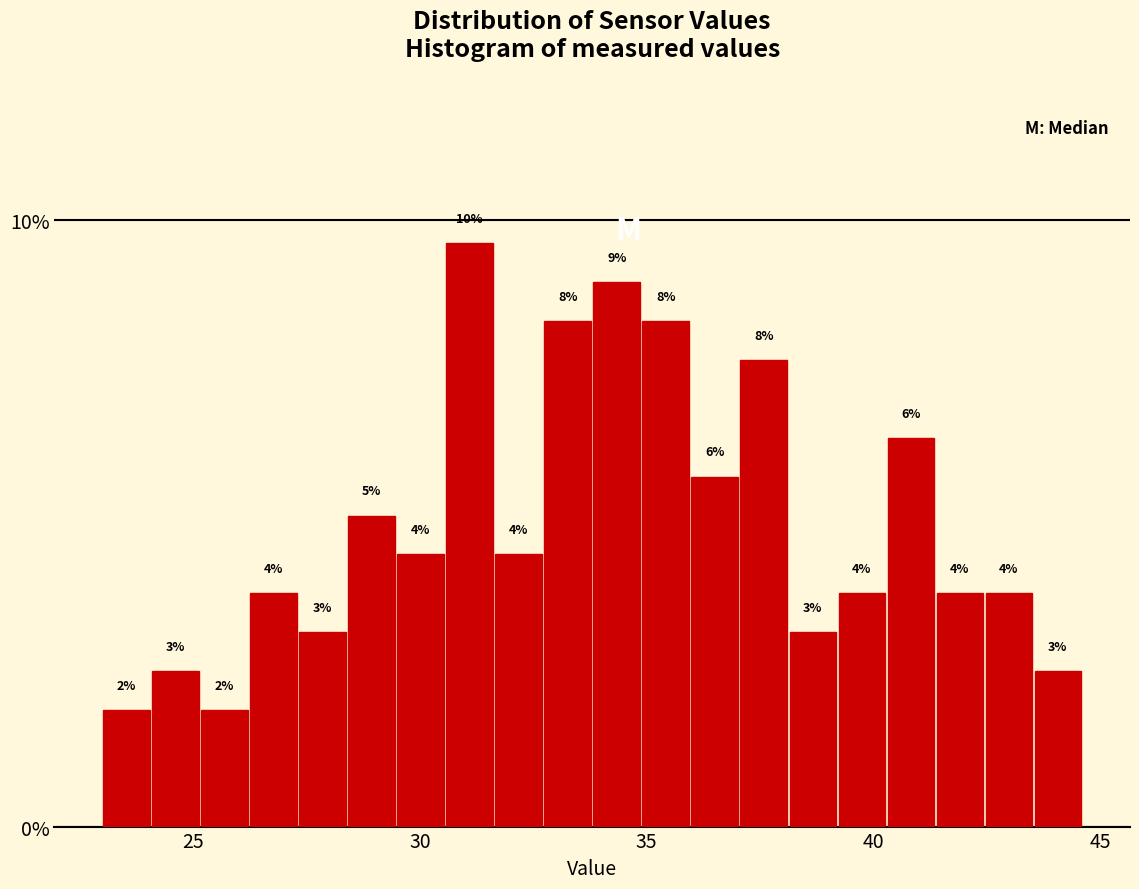

Around what value on the x-axis is the tallest bar? Give the approximate position of its centre, as read against the axis.

31.0